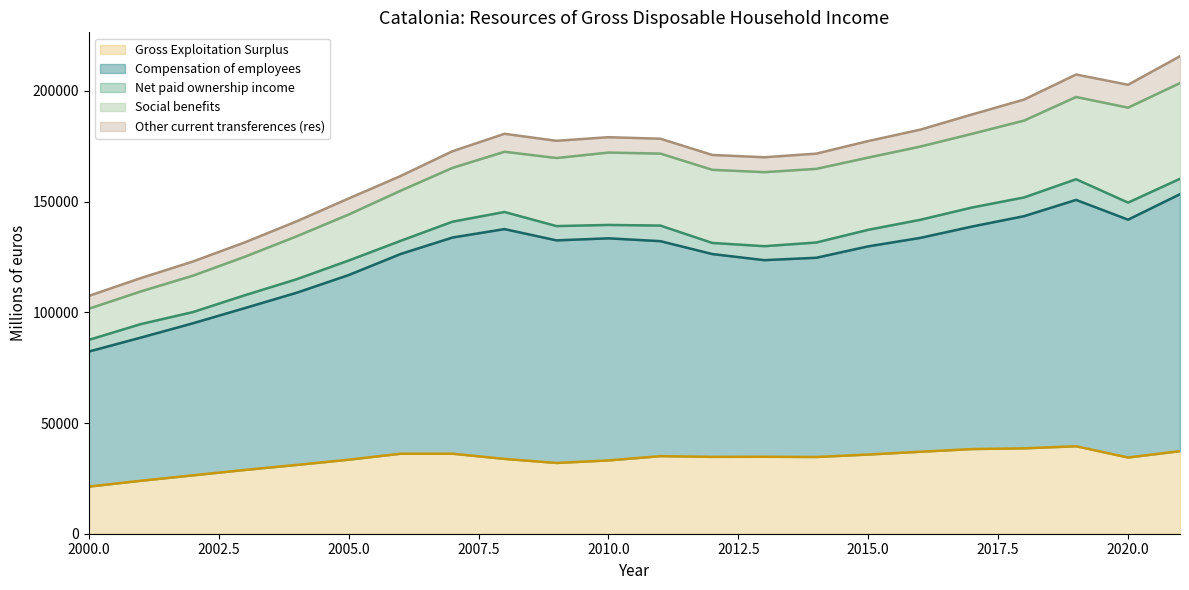

Reading left to right, what are all the values shown in this chart?

Gross Exploitation Surplus: 2000=21280	2001=23914	2002=26354	2003=28794	2004=31064	2005=33429	2006=36130	2007=36129	2008=33794	2009=31953	2010=33108	2011=35033	2012=34718	2013=34759	2014=34654	2015=35758	2016=37023	2017=38236	2018=38568	2019=39501	2020=34420	2021=37304
Compensation of employees: 2000=60989	2001=64651	2002=68661	2003=73087	2004=77766	2005=83384	2006=90191	2007=97650	2008=103774	2009=100530	2010=100297	2011=97092	2012=91588	2013=88787	2014=89974	2015=94026	2016=96571	2017=100506	2018=104855	2019=111257	2020=107412	2021=116040
Net paid ownership income: 2000=5261	2001=6102	2002=5060	2003=5800	2004=6106	2005=6554	2006=5942	2007=7151	2008=7735	2009=6452	2010=6052	2011=7038	2012=5016	2013=6313	2014=6885	2015=7474	2016=8176	2017=8598	2018=8454	2019=9344	2020=7712	2021=6958
Social benefits: 2000=14077	2001=14749	2002=16439	2003=17384	2004=19375	2005=20779	2006=22640	2007=24303	2008=27199	2009=30738	2010=32673	2011=32509	2012=33024	2013=33430	2014=33272	2015=32614	2016=33059	2017=33285	2018=34718	2019=37139	2020=42876	2021=43220
Other current transferences (res): 2000=5788	2001=6019	2002=6393	2003=6483	2004=6771	2005=7250	2006=6634	2007=7515	2008=8112	2009=7776	2010=6945	2011=6718	2012=6703	2013=6722	2014=6863	2015=7462	2016=7645	2017=8738	2018=9489	2019=10145	2020=10337	2021=12128